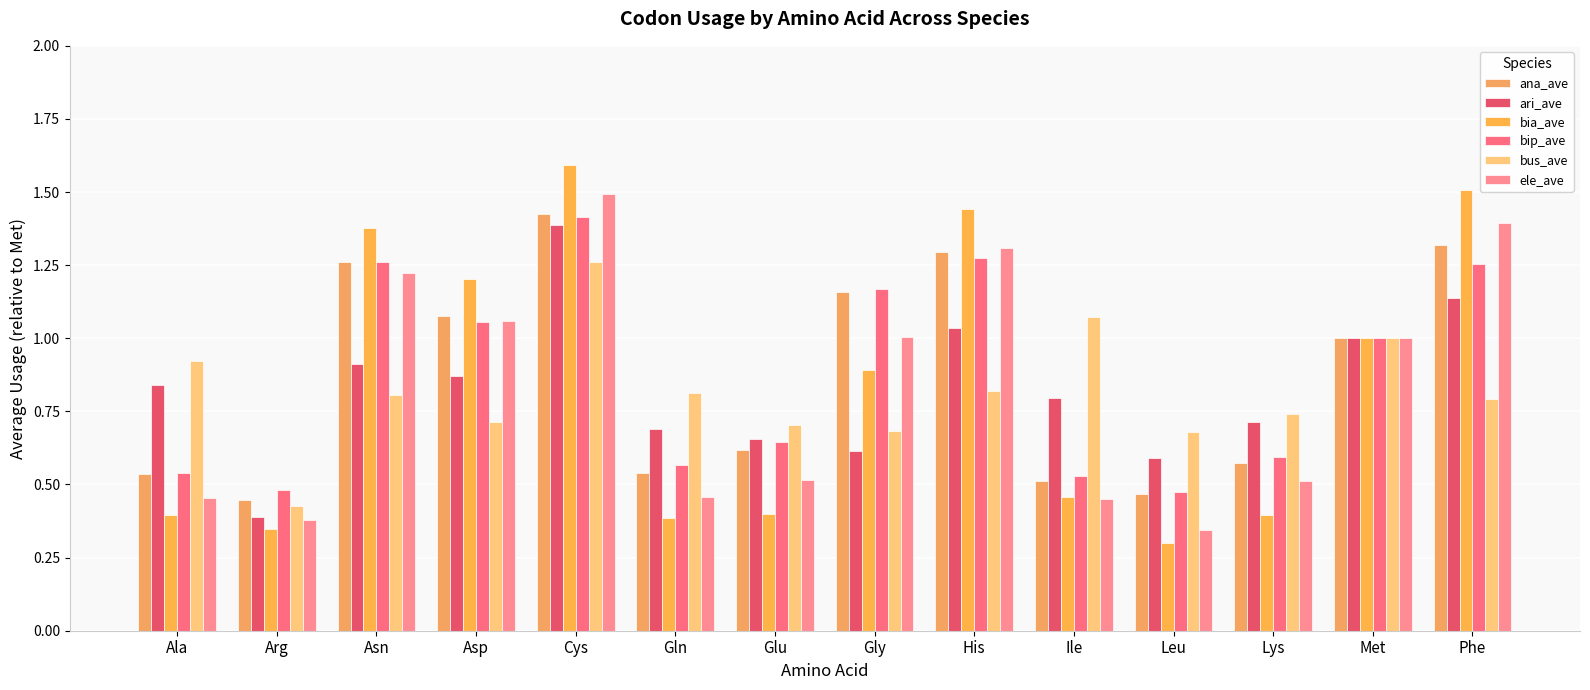

True or false: bus_ave has a value of 0.7 at Asp.

True